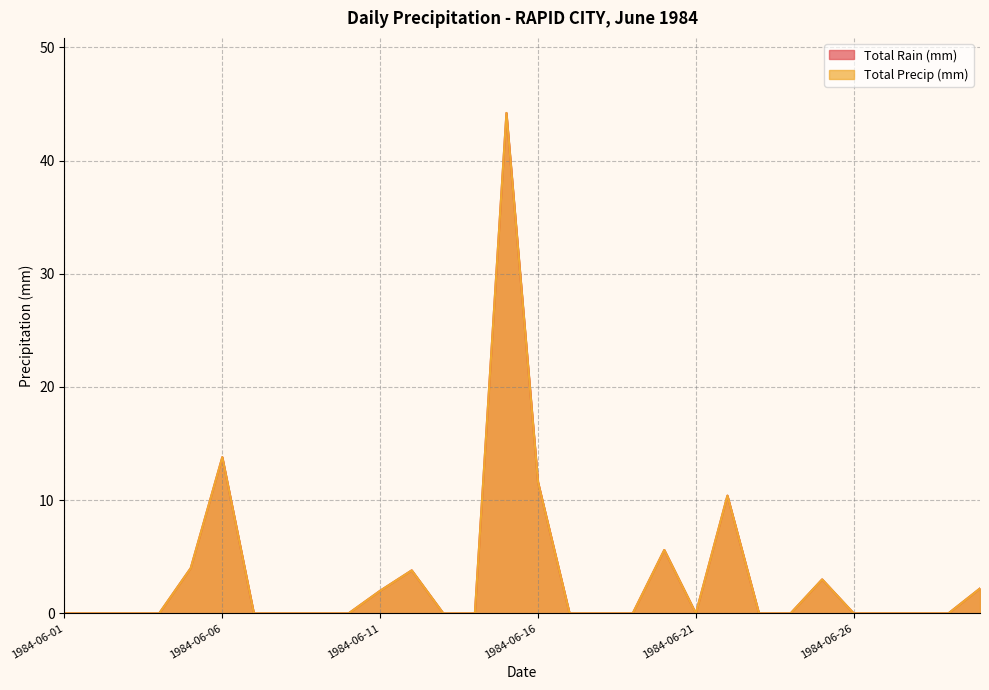

How many lines are shown in the chart?

2